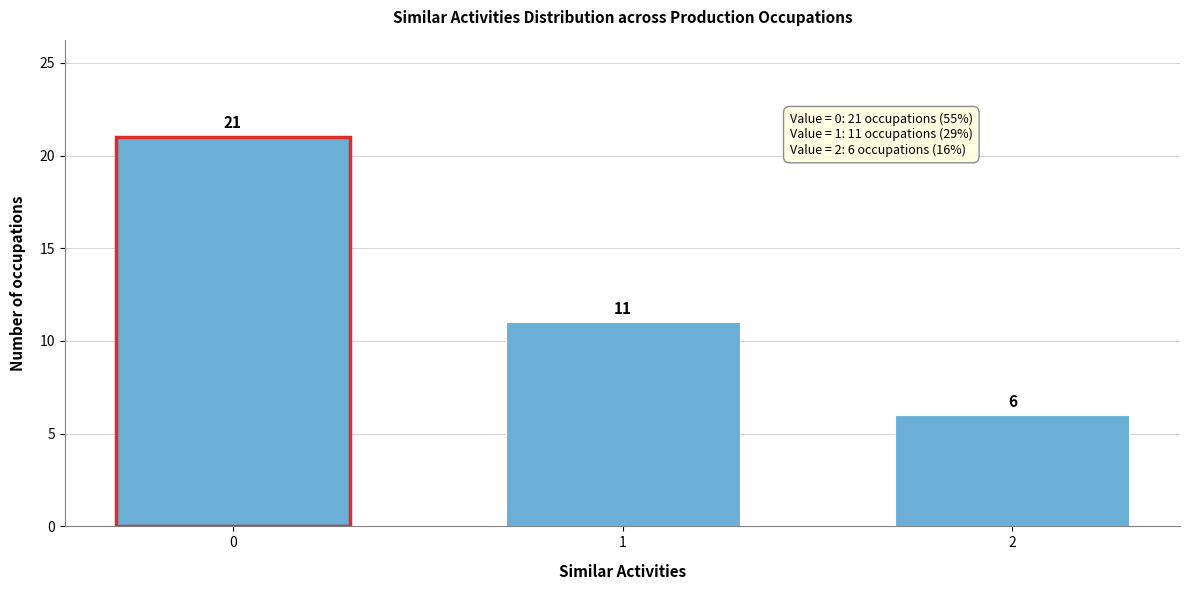

Reading left to right, extract all data points from this chart.

21	11	6